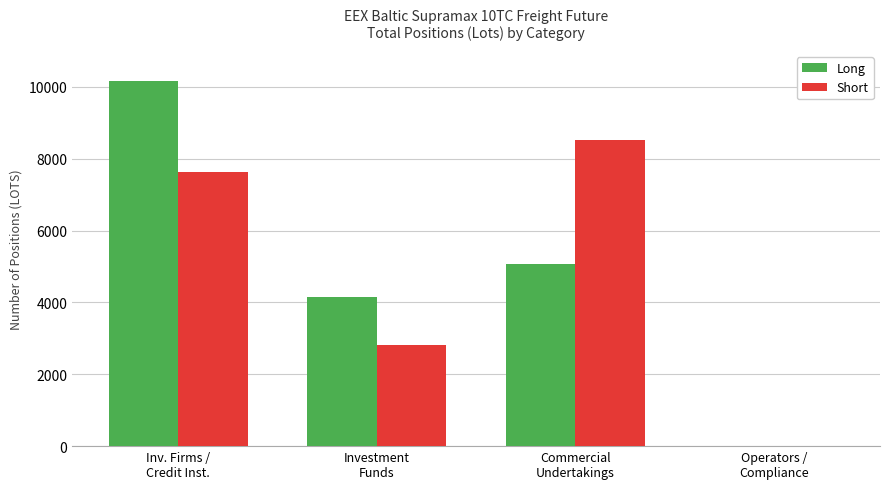

What are all the series names shown in the legend?

Long, Short